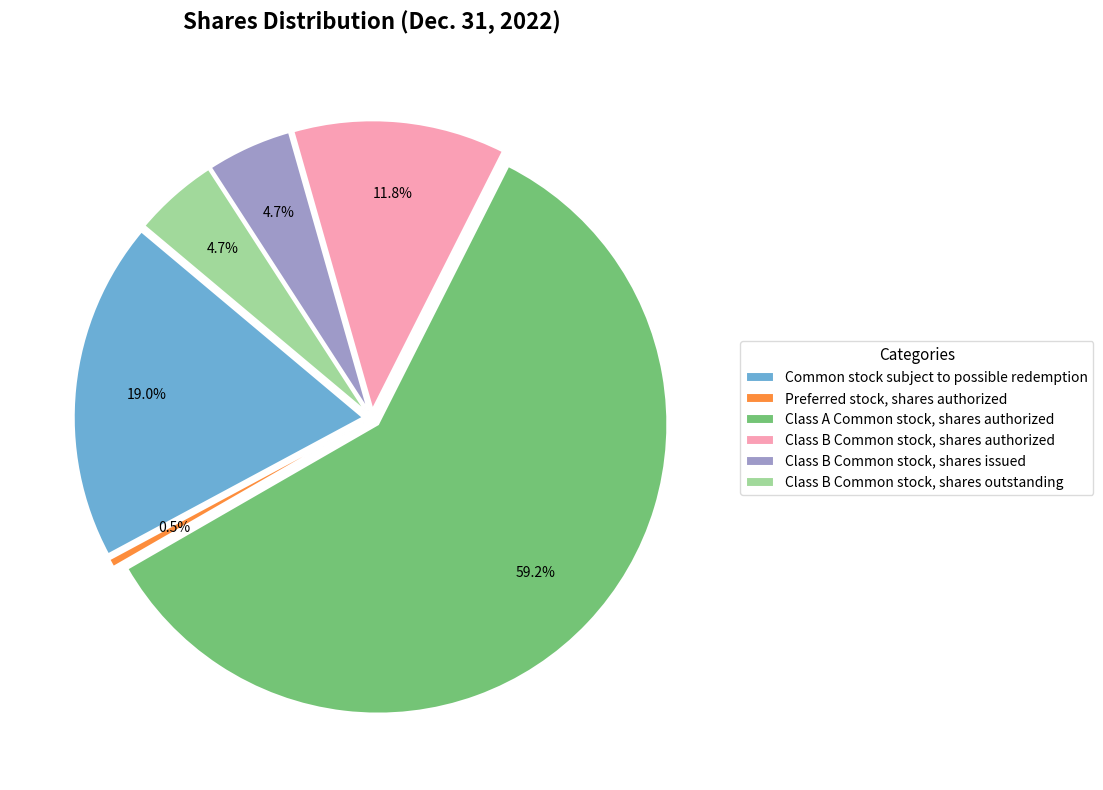

Is there a majority slice in this chart?

Yes